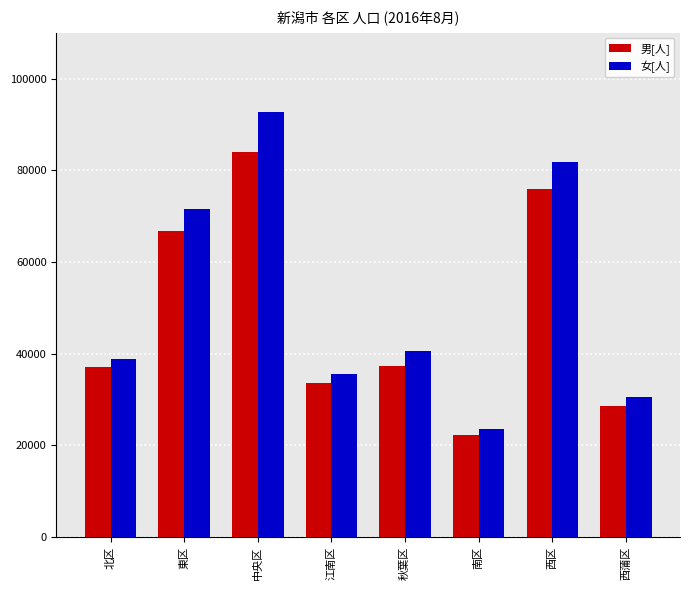

The value of 男[人] at 南区 is 12235. True or false?

False